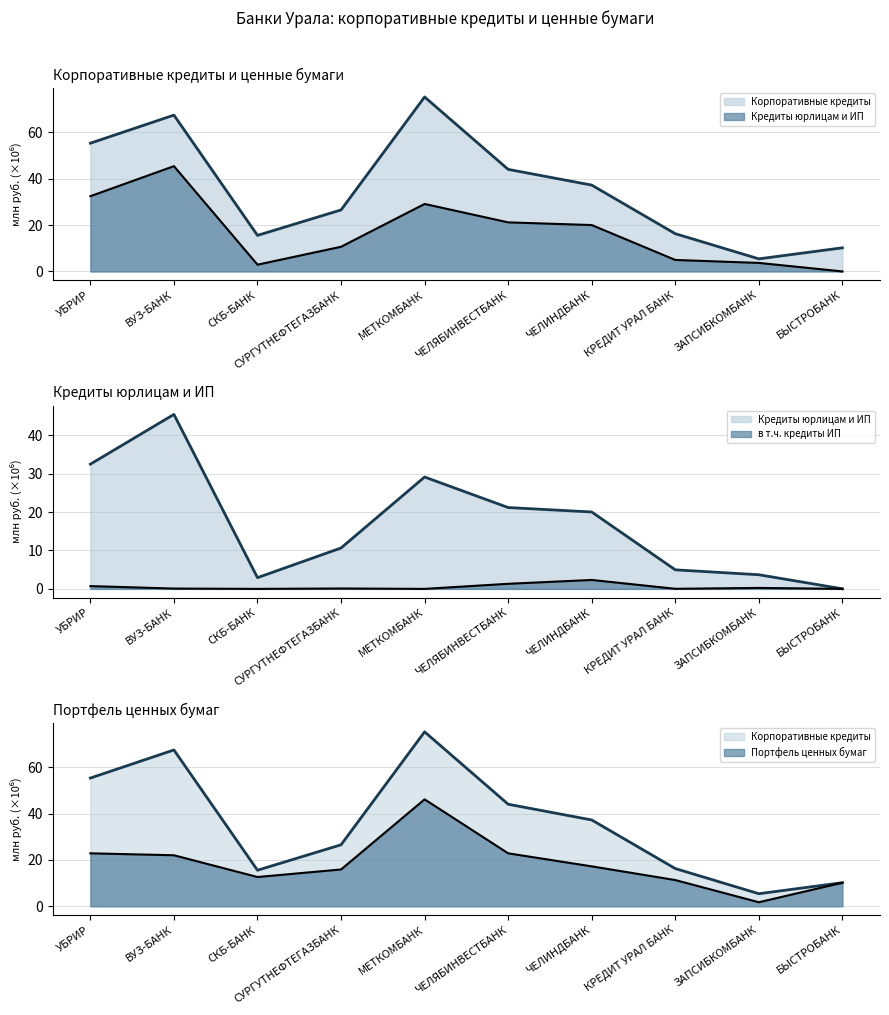

List the labels in order of Кредиты юрлицам и ИП (млн руб.) value, largest first.

ВУЗ-БАНК, УБРИР, МЕТКОМБАНК, ЧЕЛЯБИНВЕСТБАНК, ЧЕЛИНДБАНК, СУРГУТНЕФТЕГАЗБАНК, КРЕДИТ УРАЛ БАНК, ЗАПСИБКОМБАНК, СКБ-БАНК, БЫСТРОБАНК